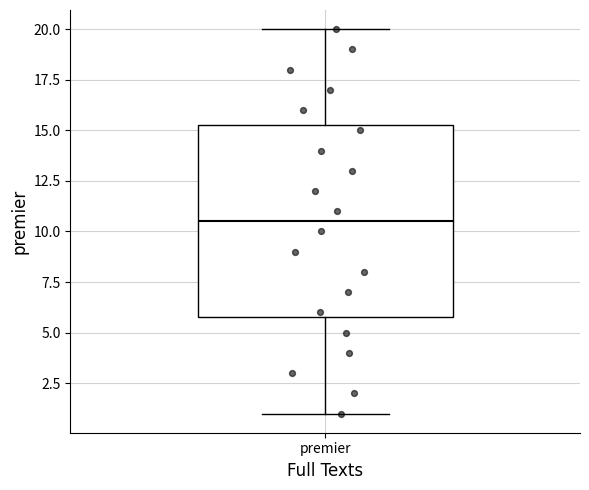

Transcribe this box plot: give where the median line is, the range the box spans, and where the two whiskers end, as read against the y-axis. The values are not printed on the chart, so give them approximately, as read against the axis.

median 10.5, box 6.0 to 15.5, whiskers 1.0 to 20.0